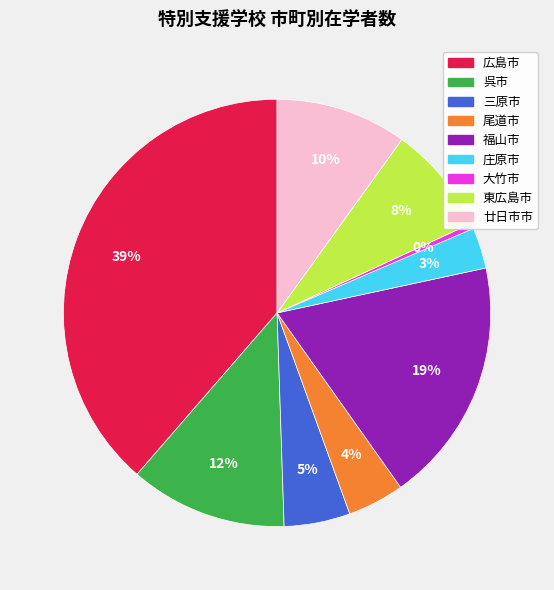

How many slices are in this pie chart?

9